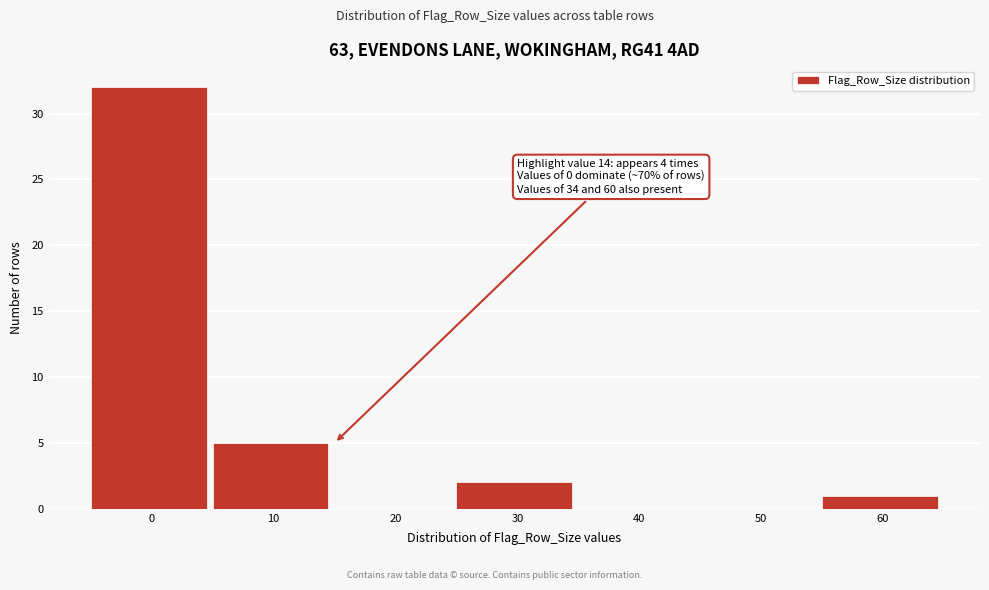

Over which range of the x-axis is the bar tallest?

-5 to 5